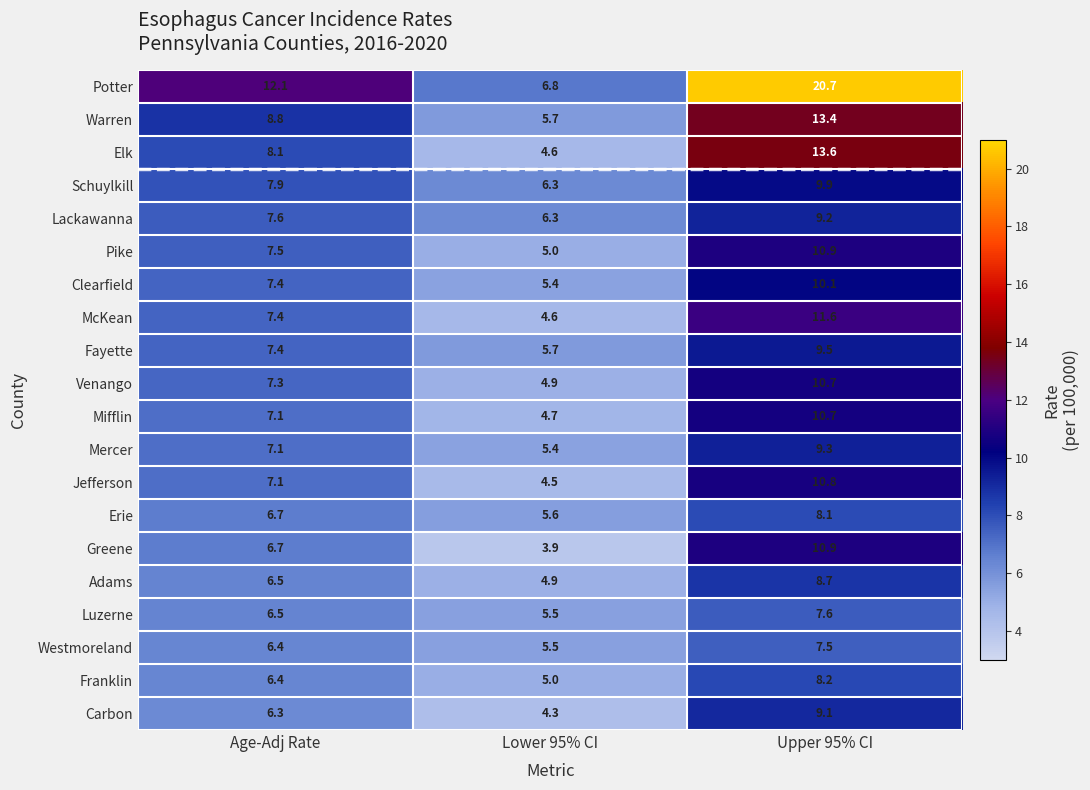

Which label corresponds to the largest value in the chart?

Upper 95% CI